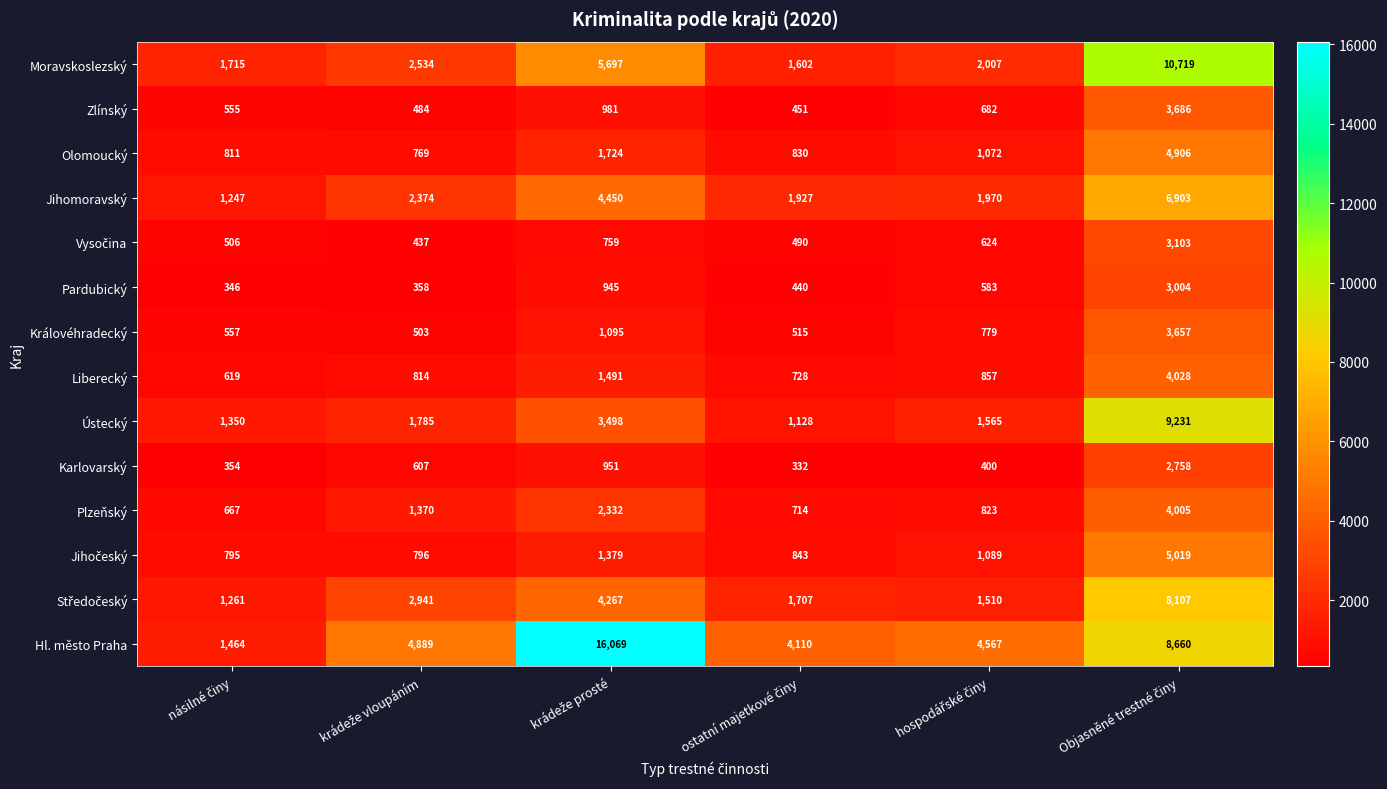

What is the smallest value displayed?

332